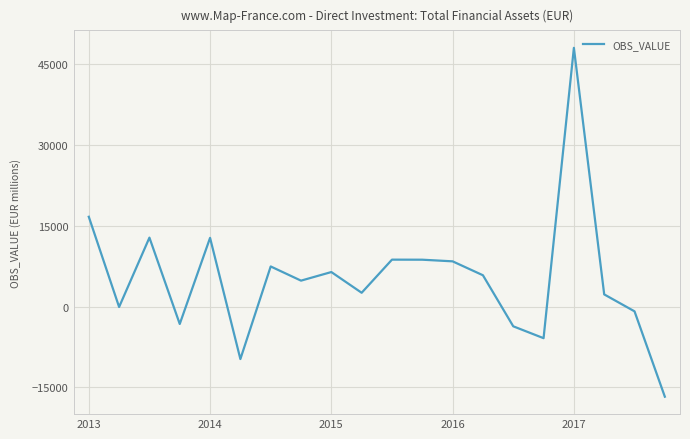

What is the maximum value shown in the chart?

48088.7